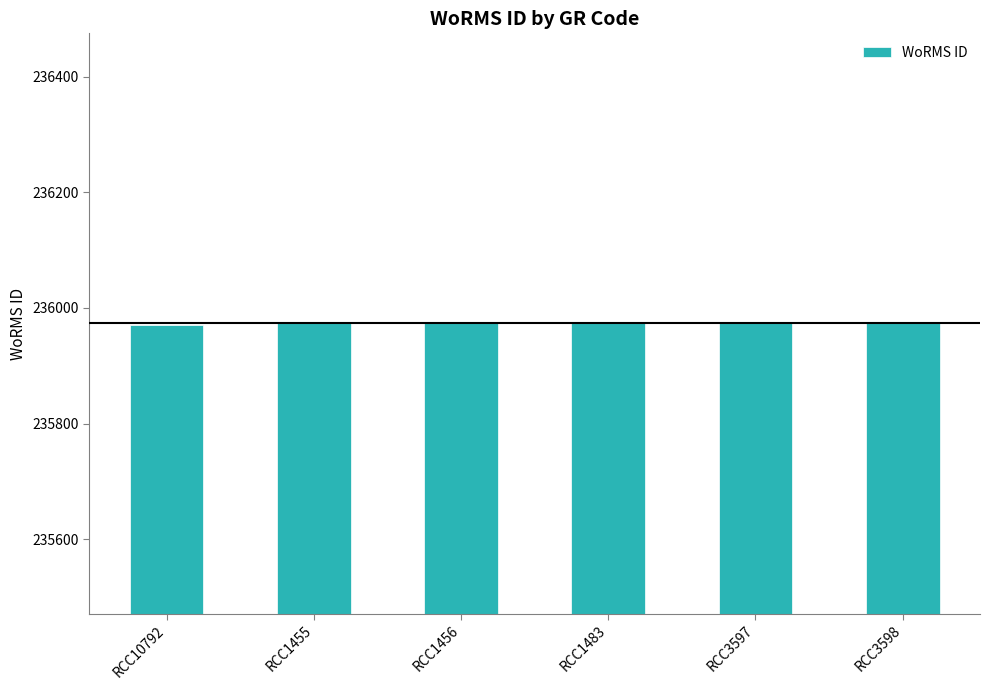

What is the greatest value displayed?

235975